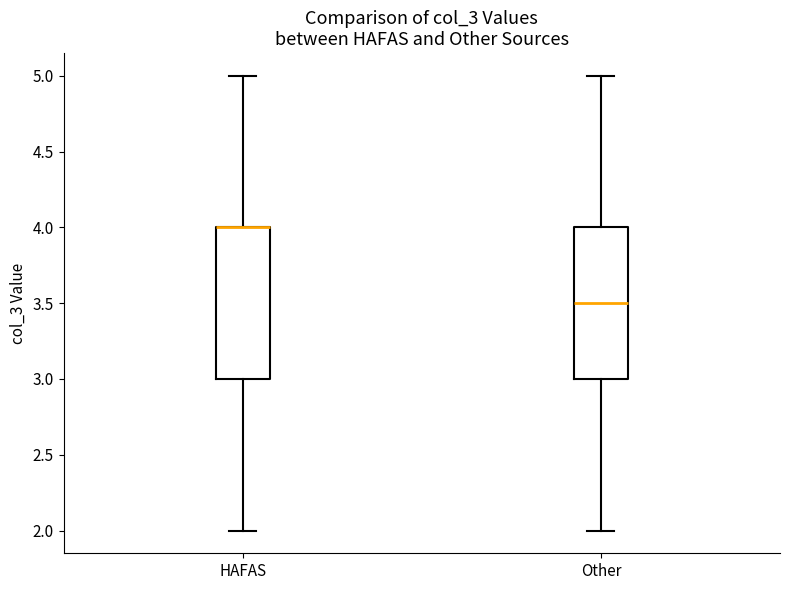

Reading left to right, transcribe this box plot: for each box, give where its median line is, the range the box spans, and where its two whiskers end, as read against the y-axis. The values are not printed on the chart, so give them approximately, as read against the axis.

HAFAS: median 4.0 (drawn on the box's upper edge), box 3.0 to 4.0, whiskers 2.0 to 5.0
Other: median 3.5, box 3.0 to 4.0, whiskers 2.0 to 5.0